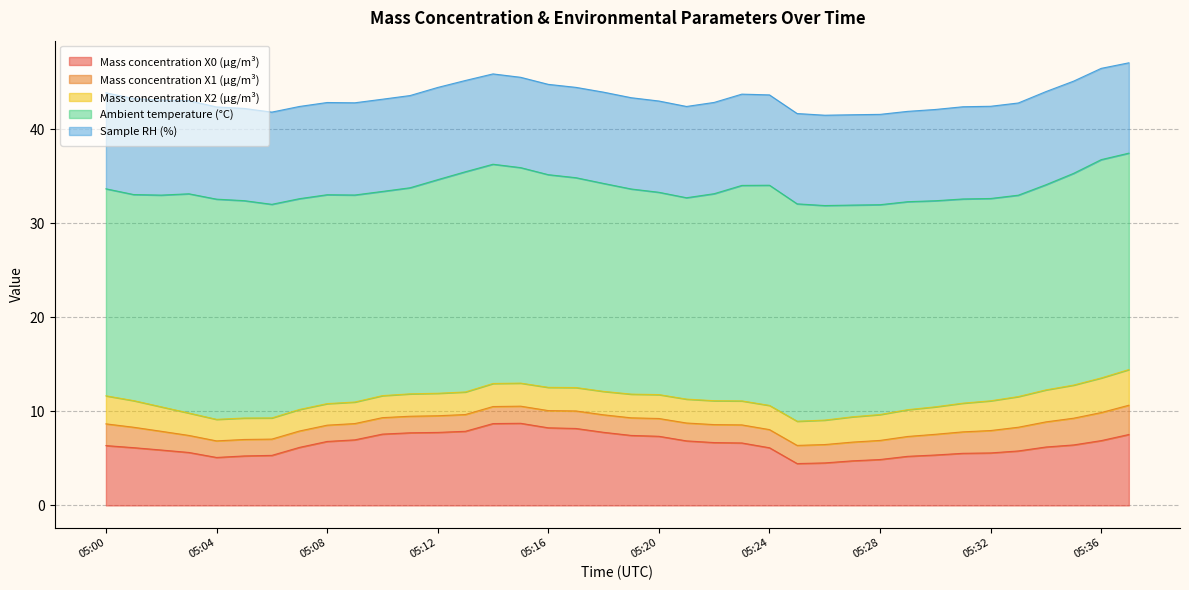

The Ambient temperature (°C) series shows 30.9 at 05:14. True or false?

False